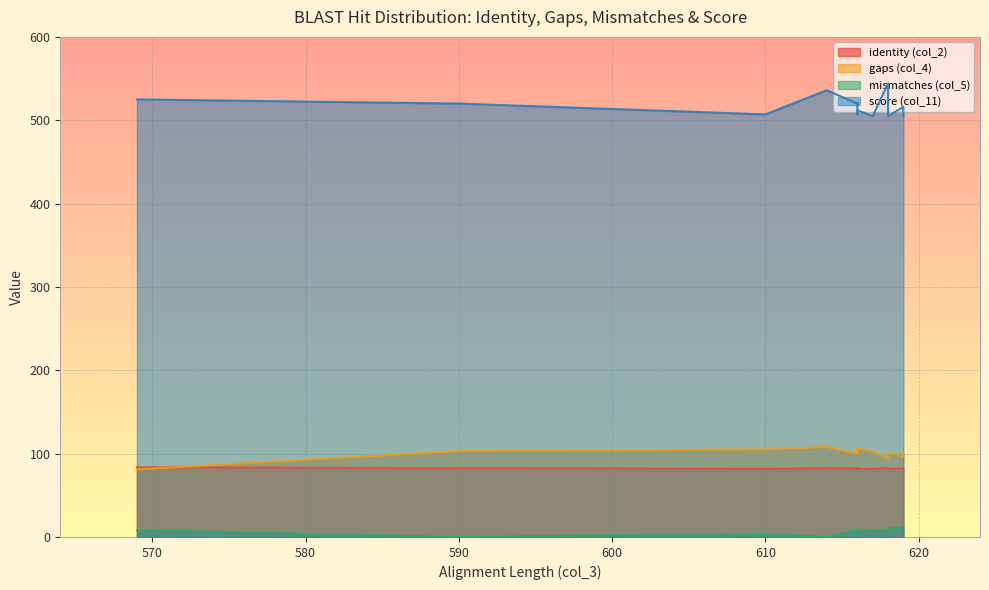

The gaps (col_4) series shows 103.0 at MF577630.1. True or false?

True